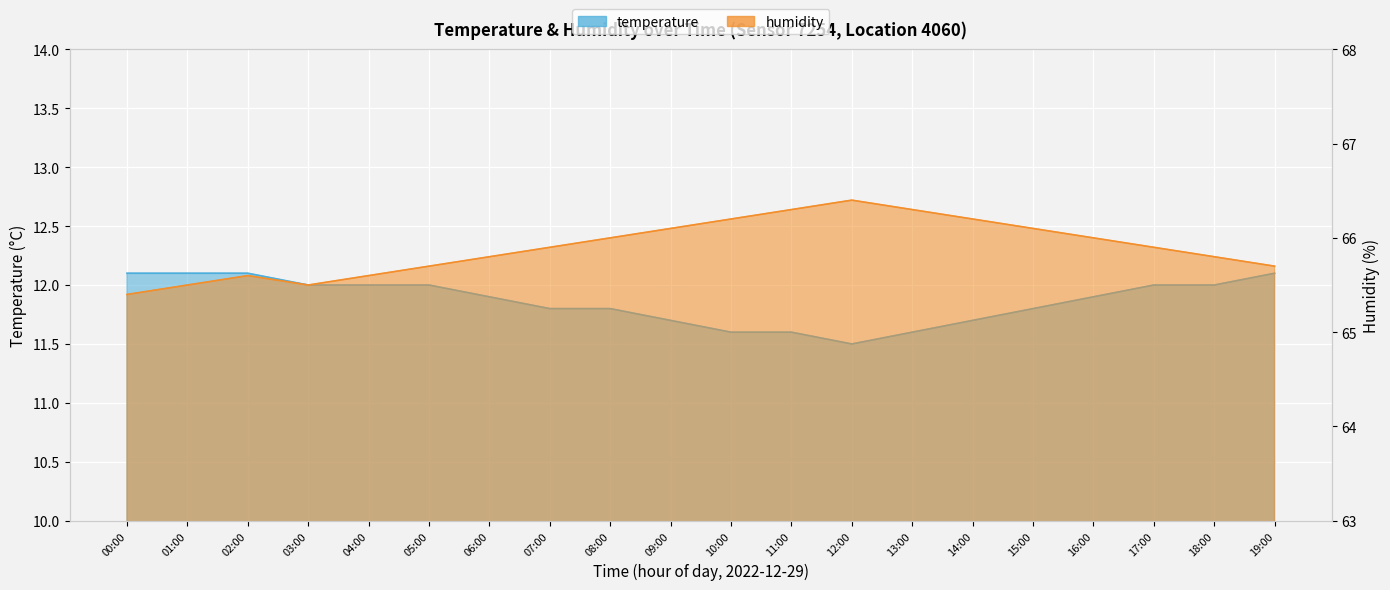

Which category has the lowest value in the humidity series?

00:00